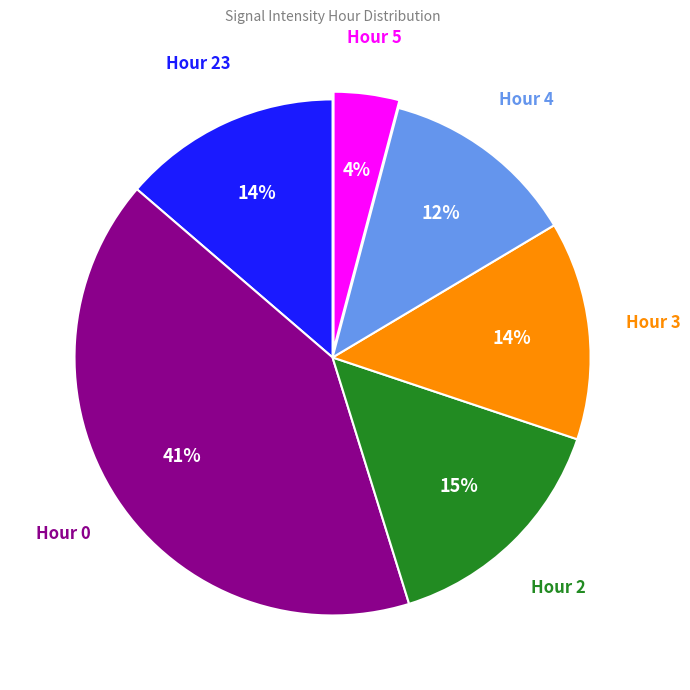

To the nearest percent, what is the average slice percentage?

17%